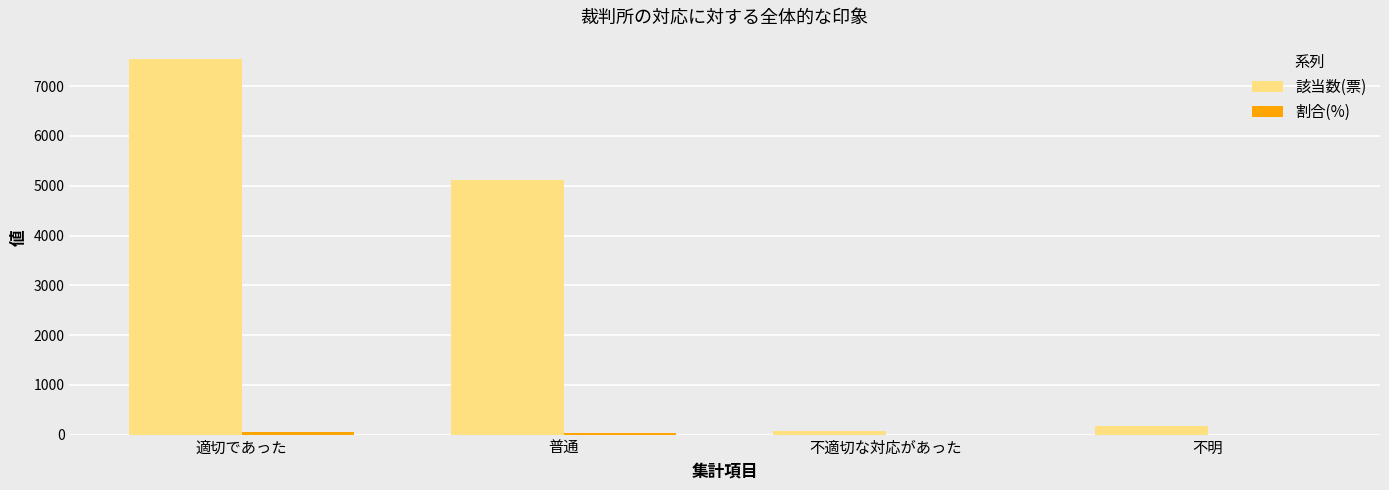

What is the total value across all series at 不明?

167.3